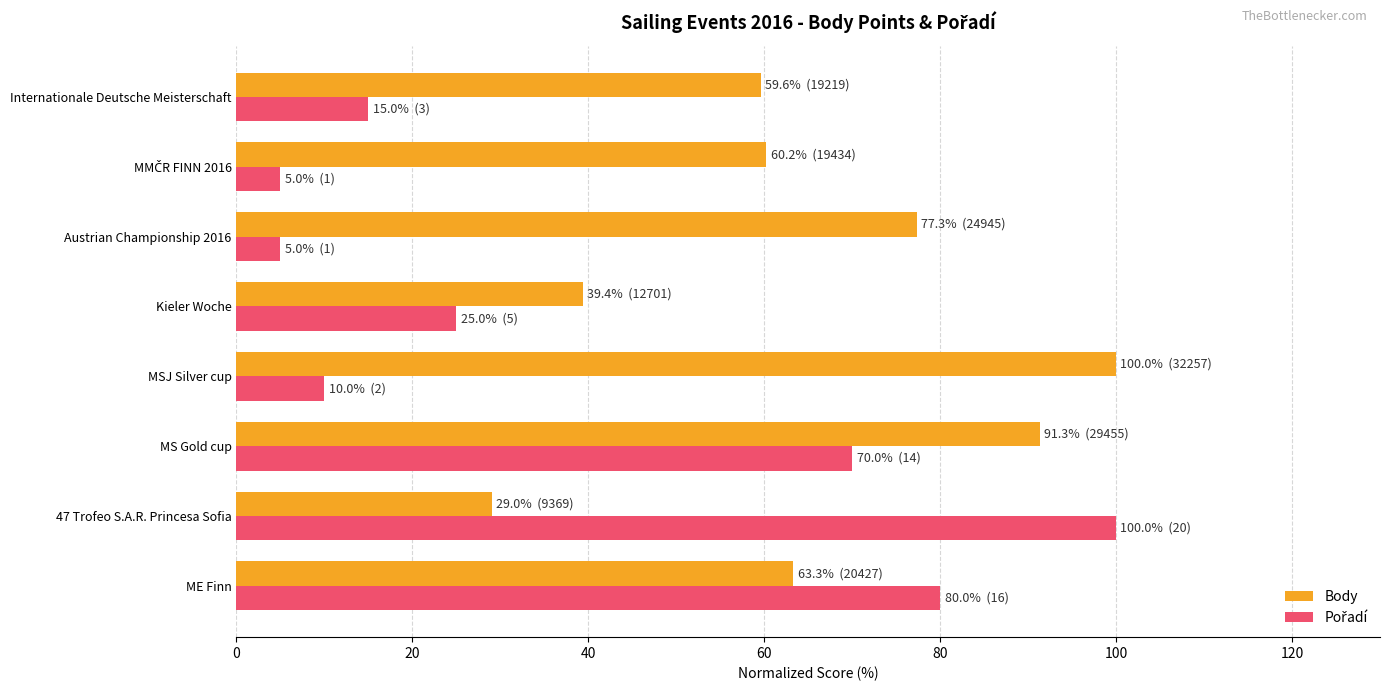

How many data points in Body are above 63?

4